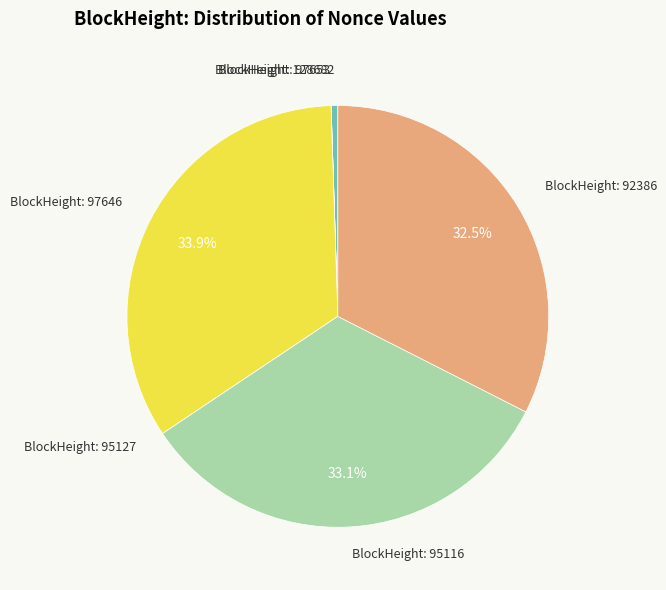

To the nearest percent, what is the difference between the largest and smallest slice percentages?

34%